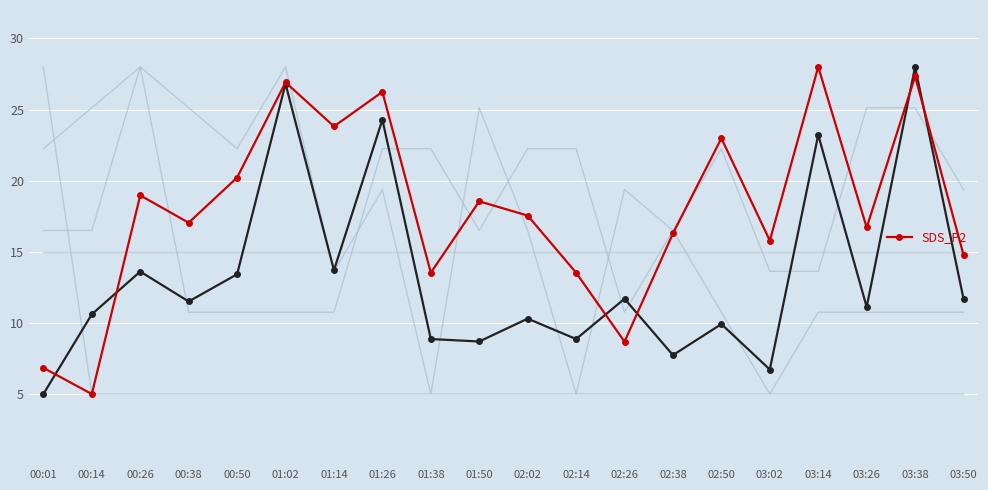

What is the label of the 14th point from the right?

01:14